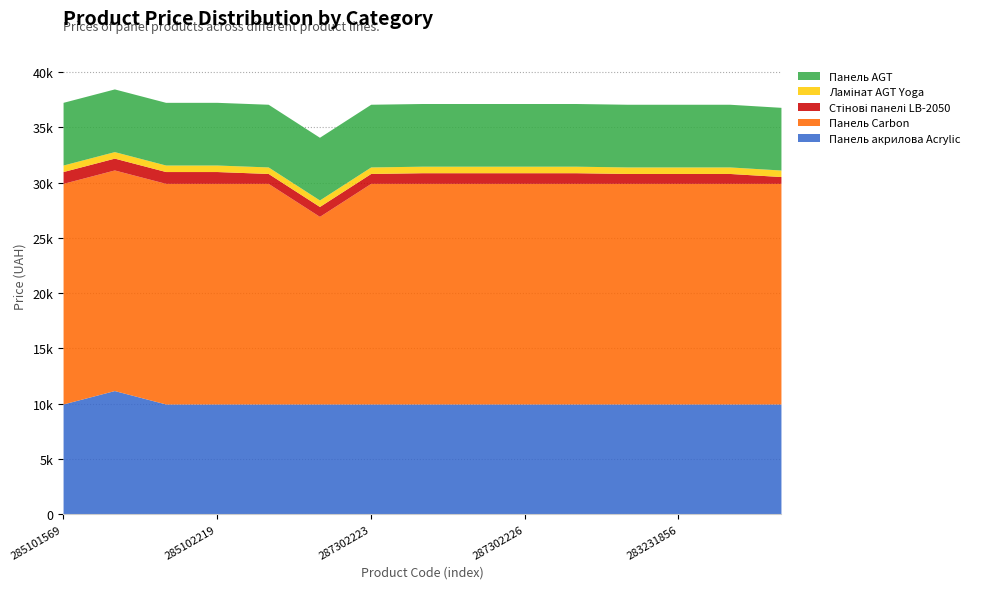

Which series has the largest range (max minus min)?

Панель Carbon